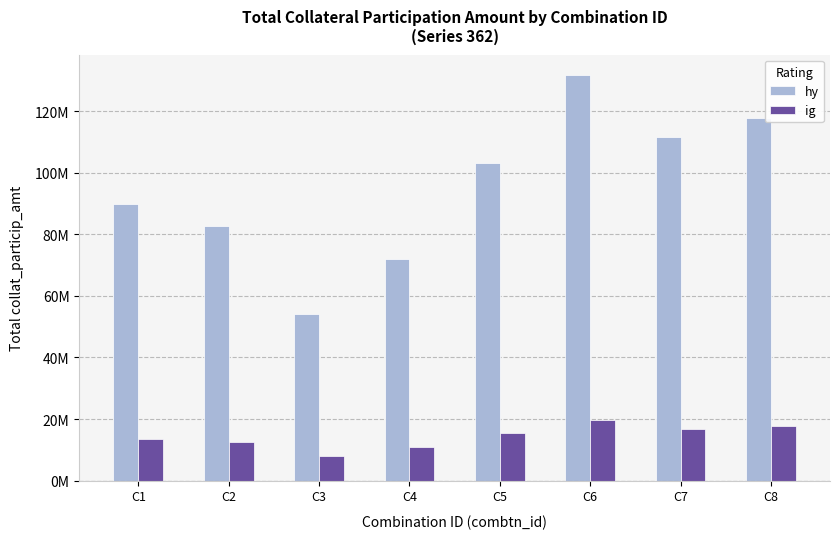

What is the spread (max minus min) of values at C2?

70307801.8